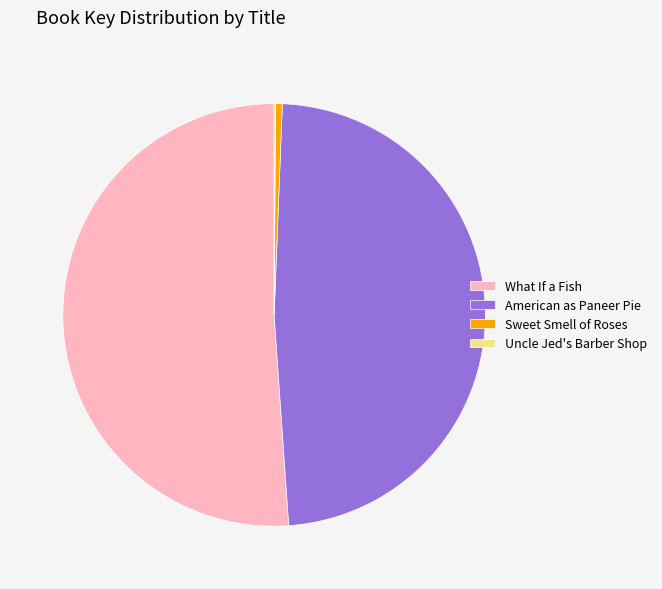

Combined, do American as Paneer Pie and Sweet Smell of Roses account for over 50%?

No